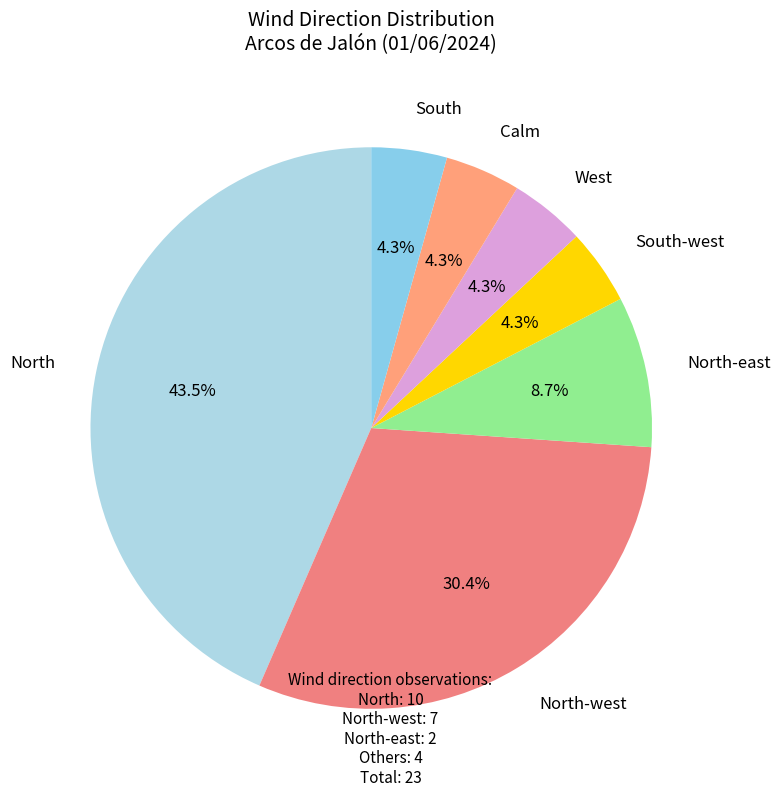

Rank the categories by value from lowest to highest.

South-west, West, Calm, South, North-east, North-west, North